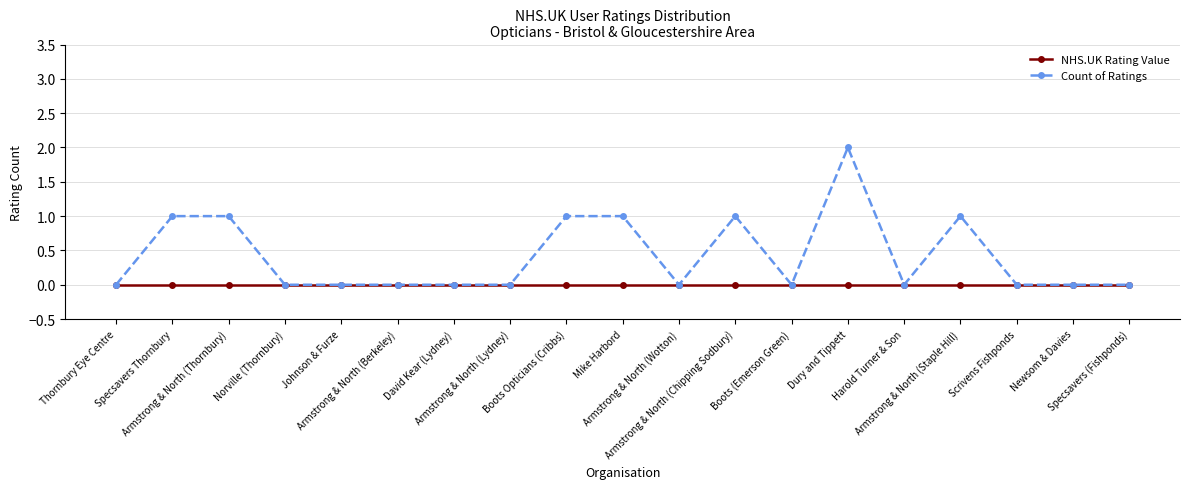

Rank the series by their average value, from lowest to highest.

NHS.UK Rating Value, Count of Ratings